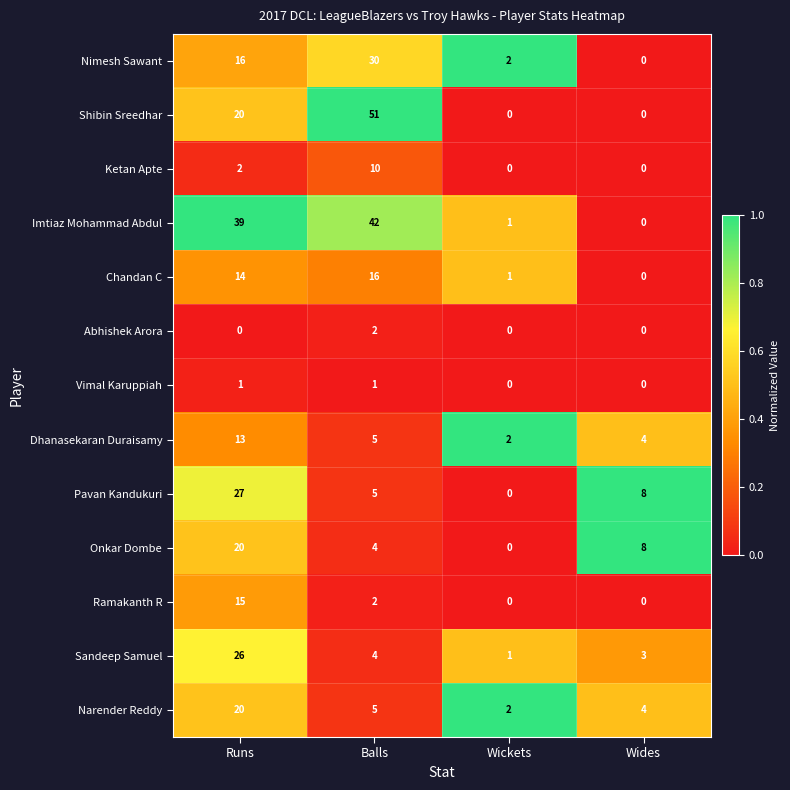

The value of Abhishek Arora at Wickets is -1. True or false?

False